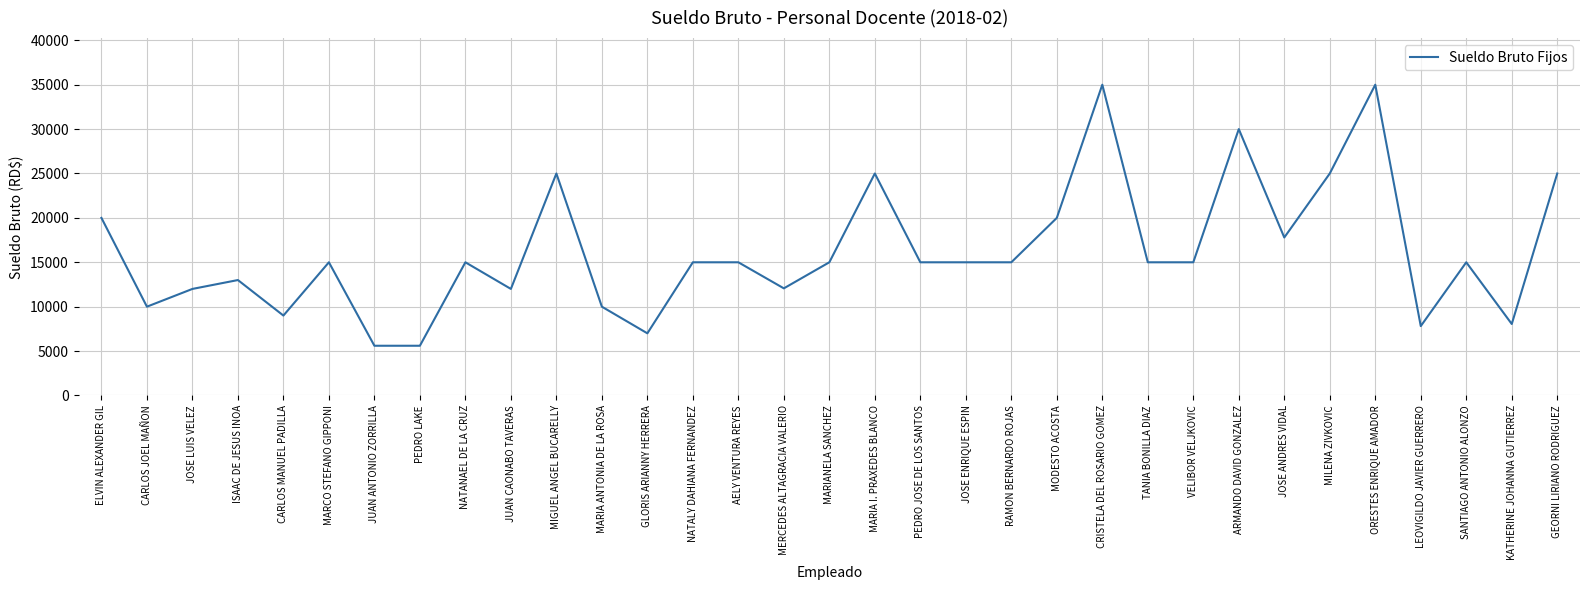

What is the approximate value at JOSE LUIS VELEZ?

12000.0